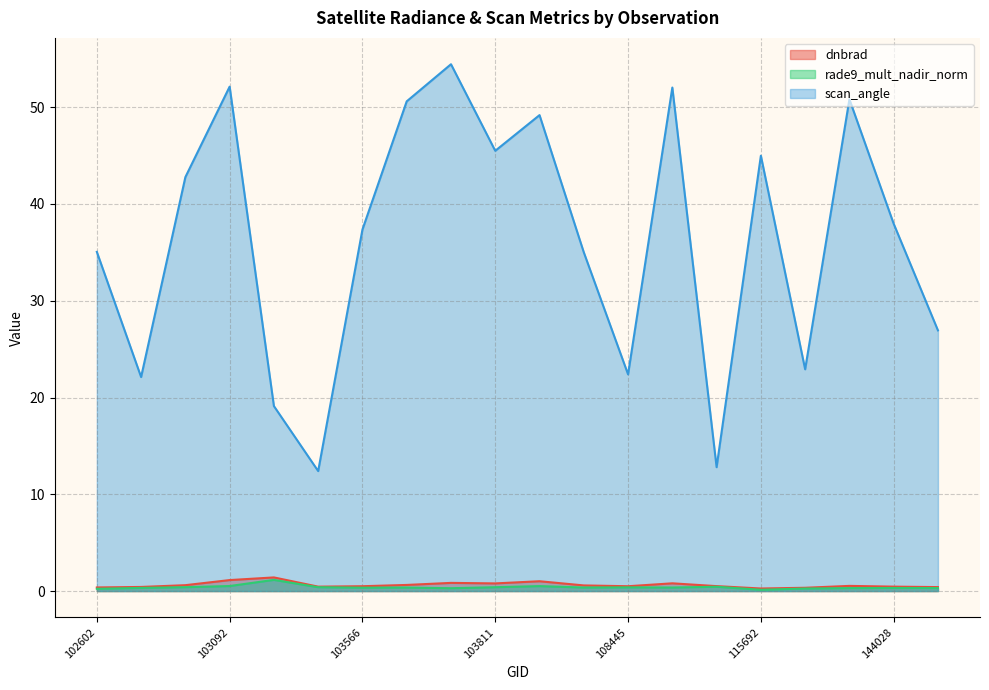

How many interior local valleys does the rade9_mult_nadir_norm series have?

5